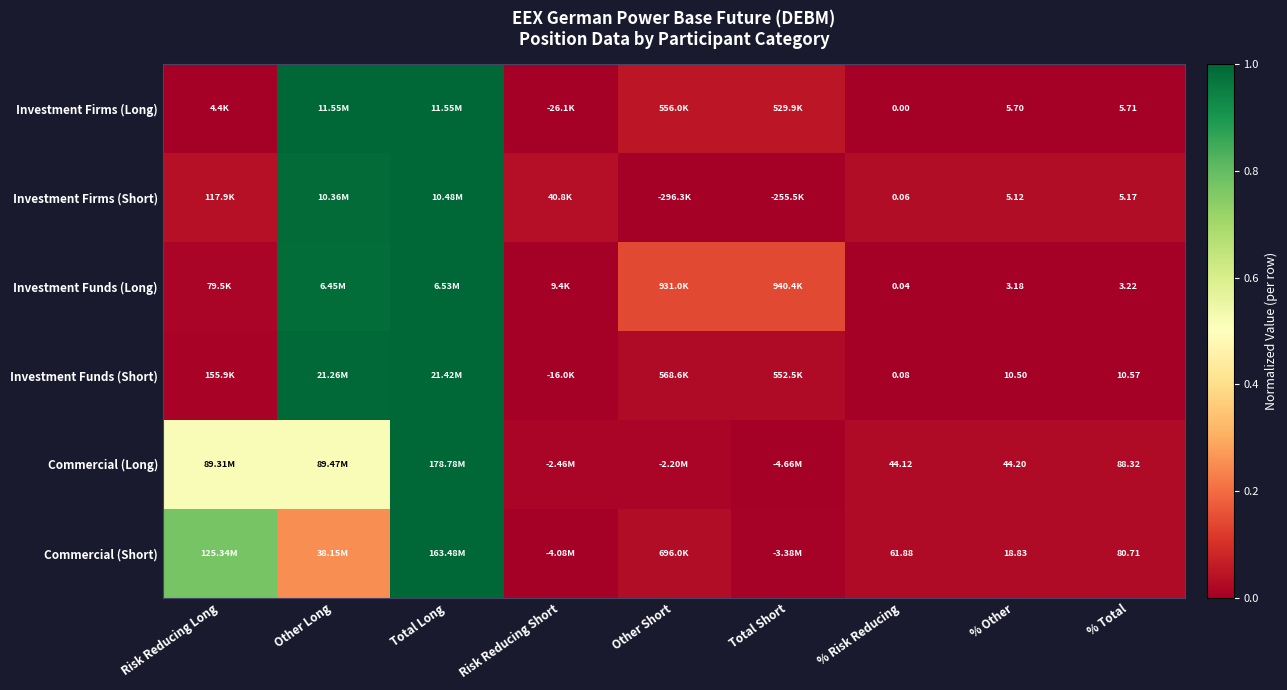

What is the difference between the Commercial (Long) values at Total Long and Risk Reducing Short?

1.0